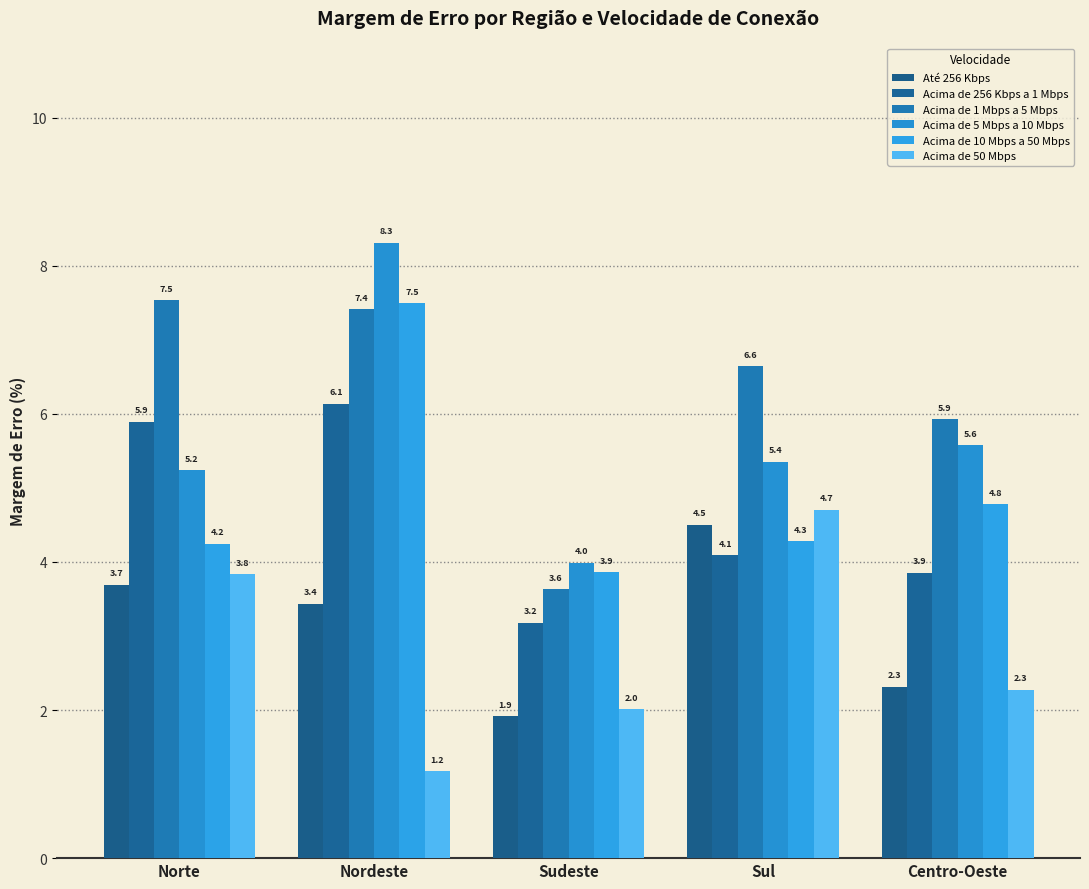

What are all the series names shown in the legend?

Até 256 Kbps, Acima de 256 Kbps a 1 Mbps, Acima de 1 Mbps a 5 Mbps, Acima de 5 Mbps a 10 Mbps, Acima de 10 Mbps a 50 Mbps, Acima de 50 Mbps